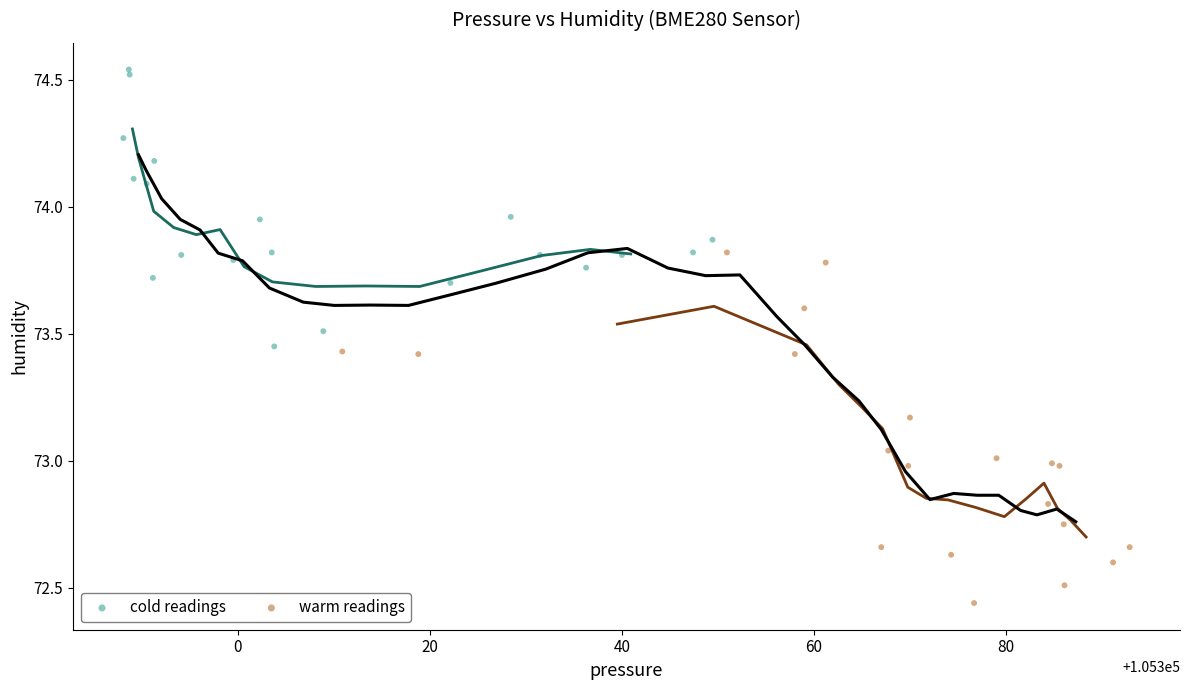

Which series contains the lowest Y value?

warm readings